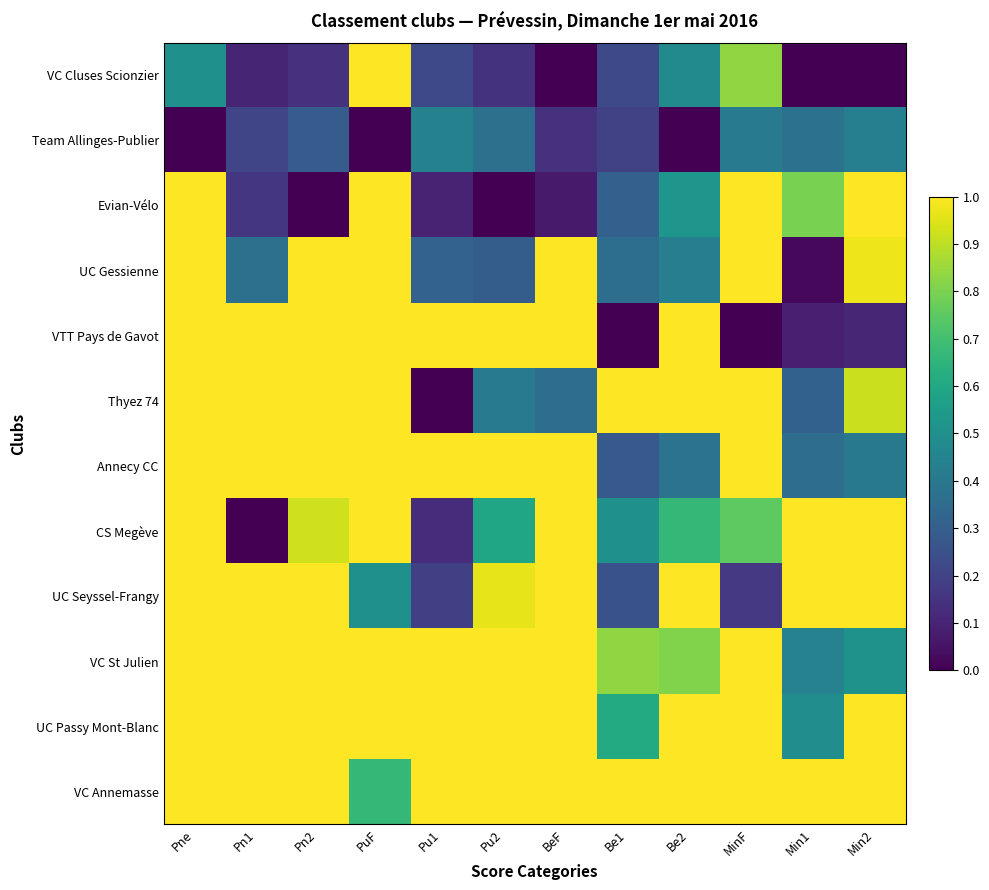

Reading right to left, extract all data points from this chart.

VC Cluses Scionzier: Min2=0.0	Min1=0.0	MinF=0.8	Be2=0.5	Be1=0.2	BeF=0.0	Pu2=0.1	Pu1=0.2	PuF=1.0	Pn2=0.1	Pn1=0.1	Pne=0.5
Team Allinges-Publier: Min2=0.4	Min1=0.4	MinF=0.4	Be2=0.0	Be1=0.2	BeF=0.1	Pu2=0.4	Pu1=0.4	PuF=0.0	Pn2=0.3	Pn1=0.2	Pne=0.0
Evian-Vélo: Min2=1.0	Min1=0.8	MinF=1.0	Be2=0.5	Be1=0.3	BeF=0.1	Pu2=0.0	Pu1=0.1	PuF=1.0	Pn2=0.0	Pn1=0.2	Pne=1.0
UC Gessienne: Min2=1.0	Min1=0.0	MinF=1.0	Be2=0.4	Be1=0.4	BeF=1.0	Pu2=0.3	Pu1=0.3	PuF=1.0	Pn2=1.0	Pn1=0.4	Pne=1.0
VTT Pays de Gavot: Min2=0.1	Min1=0.1	MinF=0.0	Be2=1.0	Be1=0.0	BeF=1.0	Pu2=1.0	Pu1=1.0	PuF=1.0	Pn2=1.0	Pn1=1.0	Pne=1.0
Thyez 74: Min2=0.9	Min1=0.3	MinF=1.0	Be2=1.0	Be1=1.0	BeF=0.4	Pu2=0.4	Pu1=0.0	PuF=1.0	Pn2=1.0	Pn1=1.0	Pne=1.0
Annecy CC: Min2=0.4	Min1=0.4	MinF=1.0	Be2=0.4	Be1=0.3	BeF=1.0	Pu2=1.0	Pu1=1.0	PuF=1.0	Pn2=1.0	Pn1=1.0	Pne=1.0
CS Megève: Min2=1.0	Min1=1.0	MinF=0.8	Be2=0.7	Be1=0.5	BeF=1.0	Pu2=0.6	Pu1=0.1	PuF=1.0	Pn2=0.9	Pn1=0.0	Pne=1.0
UC Seyssel-Frangy: Min2=1.0	Min1=1.0	MinF=0.2	Be2=1.0	Be1=0.2	BeF=1.0	Pu2=1.0	Pu1=0.2	PuF=0.5	Pn2=1.0	Pn1=1.0	Pne=1.0
VC St Julien: Min2=0.5	Min1=0.4	MinF=1.0	Be2=0.8	Be1=0.8	BeF=1.0	Pu2=1.0	Pu1=1.0	PuF=1.0	Pn2=1.0	Pn1=1.0	Pne=1.0
UC Passy Mont-Blanc: Min2=1.0	Min1=0.5	MinF=1.0	Be2=1.0	Be1=0.6	BeF=1.0	Pu2=1.0	Pu1=1.0	PuF=1.0	Pn2=1.0	Pn1=1.0	Pne=1.0
VC Annemasse: Min2=1.0	Min1=1.0	MinF=1.0	Be2=1.0	Be1=1.0	BeF=1.0	Pu2=1.0	Pu1=1.0	PuF=0.7	Pn2=1.0	Pn1=1.0	Pne=1.0